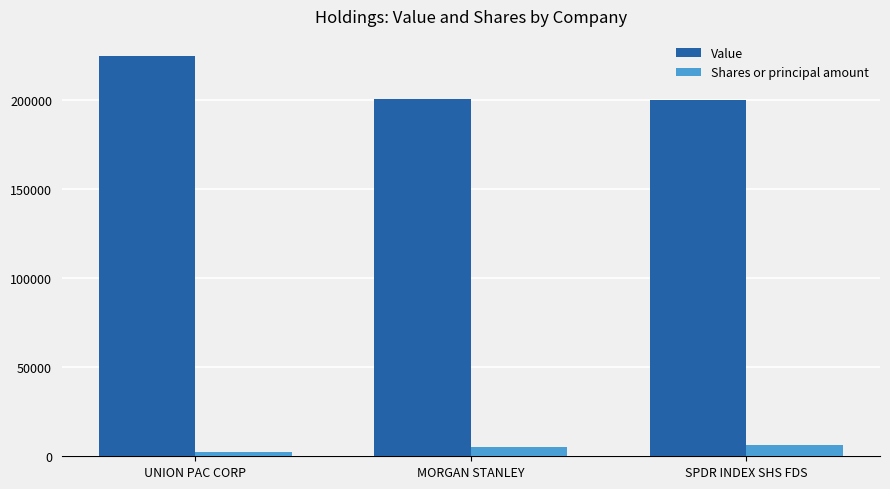

What is the label of the 1st bar from the right?

SPDR INDEX SHS FDS